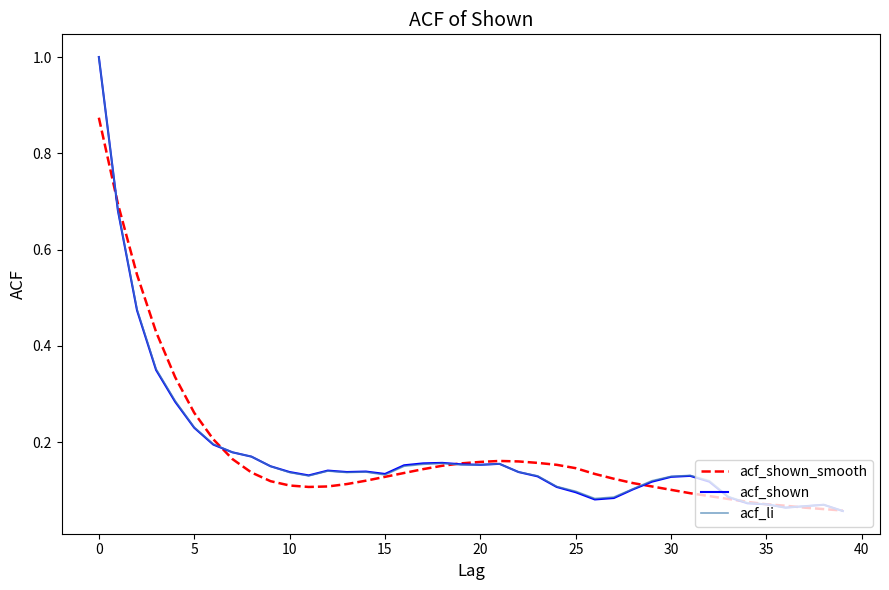

True or false: acf_shown_smooth and acf_li intersect in this chart.

True